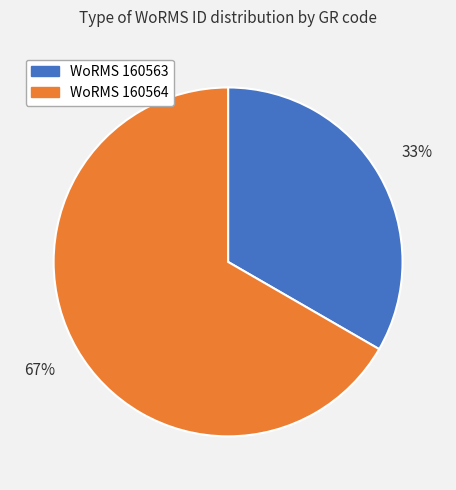

Combined, do WoRMS 160564 and WoRMS 160563 account for over 50%?

Yes